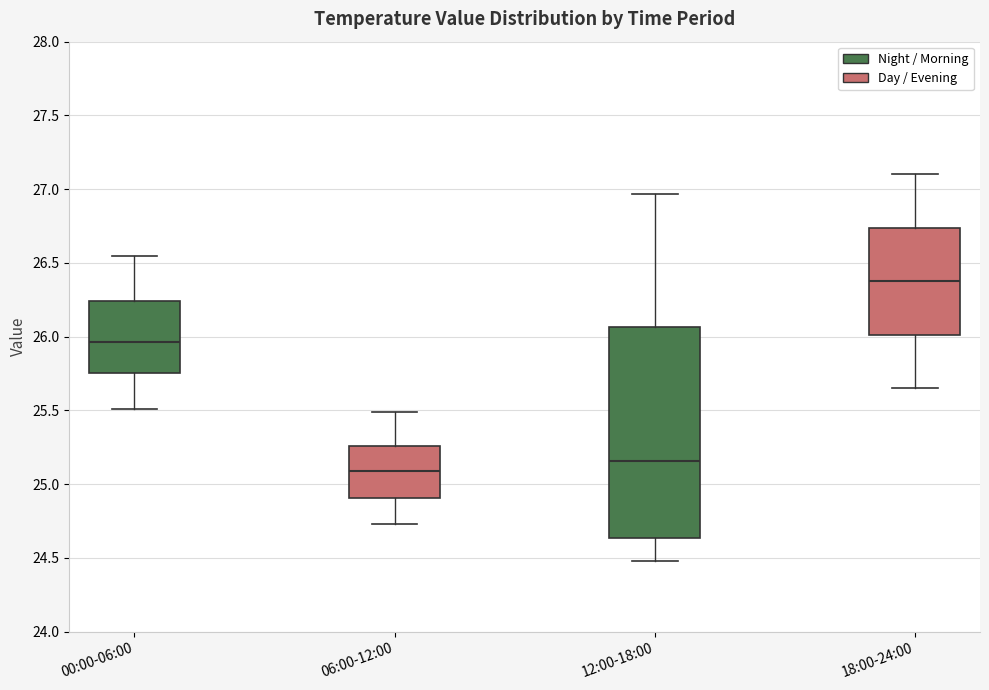

Reading left to right, read every box against the y-axis: the position of its median line, the range the box covers, and the ends of its whiskers. The values are not printed on the chart, so give them approximately, as read against the axis.

00:00-06:00: median 25.95, box 25.75 to 26.25, whiskers 25.50 to 26.55
06:00-12:00: median 25.10, box 24.90 to 25.25, whiskers 24.75 to 25.50
12:00-18:00: median 25.15, box 24.65 to 26.05, whiskers 24.50 to 26.95
18:00-24:00: median 26.40, box 26.00 to 26.75, whiskers 25.65 to 27.10